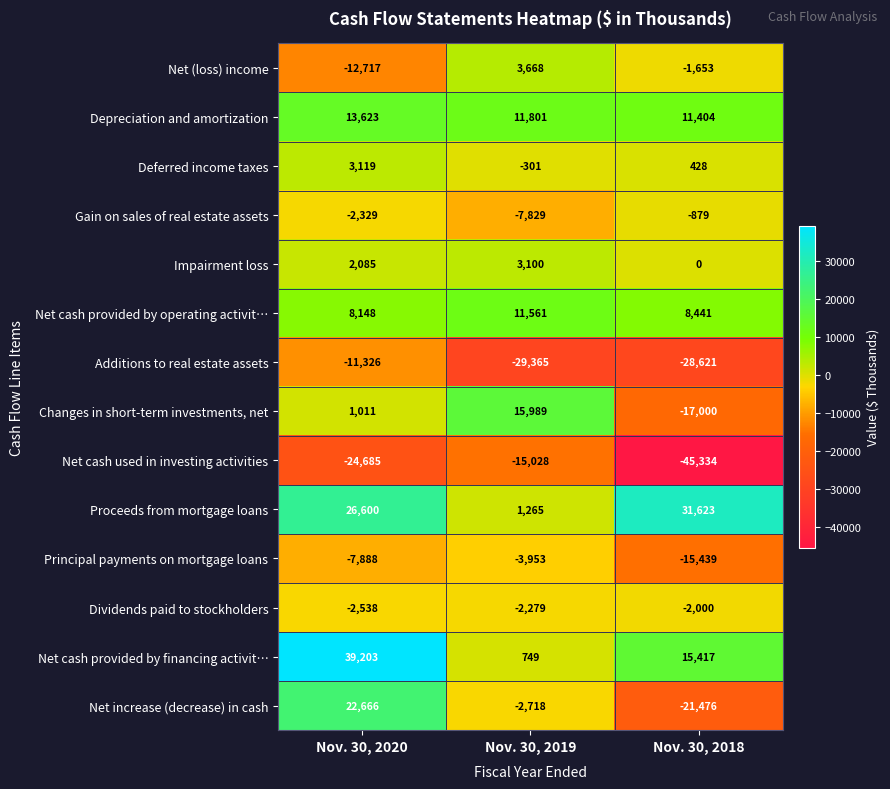

Which series has the largest total across all categories?

Proceeds from mortgage loans